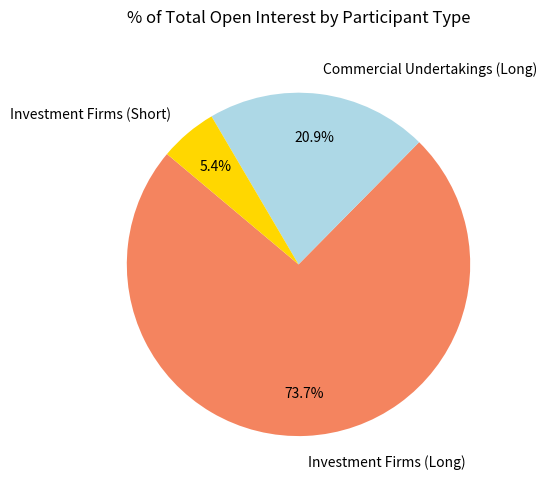

To the nearest percent, what is the difference between the Commercial Undertakings (Long) and Investment Firms (Short) slice percentages?

15%